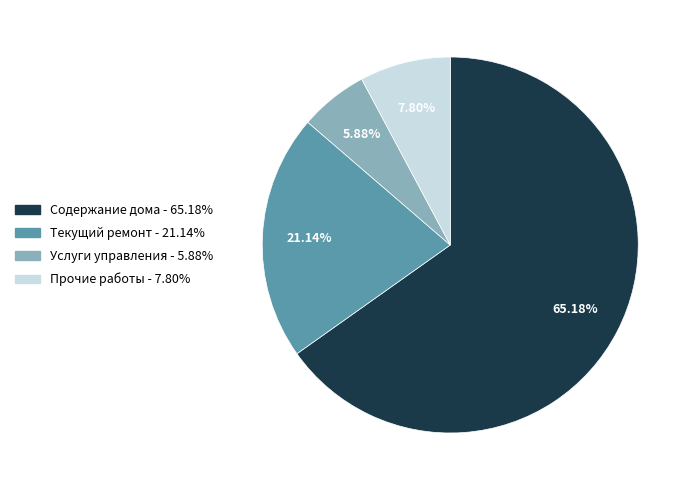

To the nearest percent, what is the combined percentage of Текущий ремонт and Услуги управления?

27%